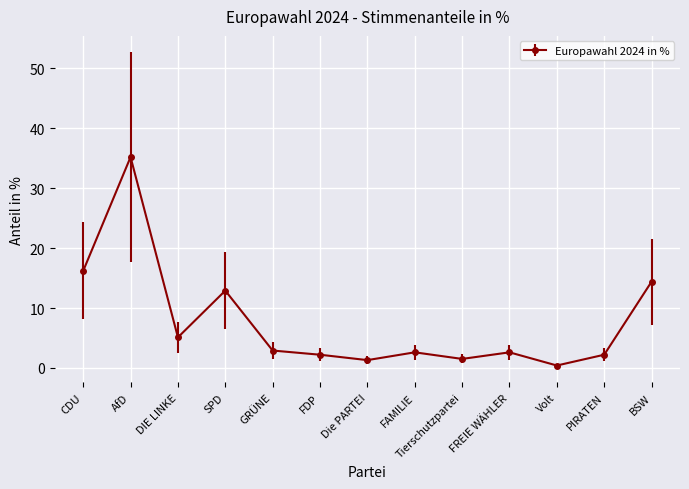

The value at Volt is 0.4. True or false?

True